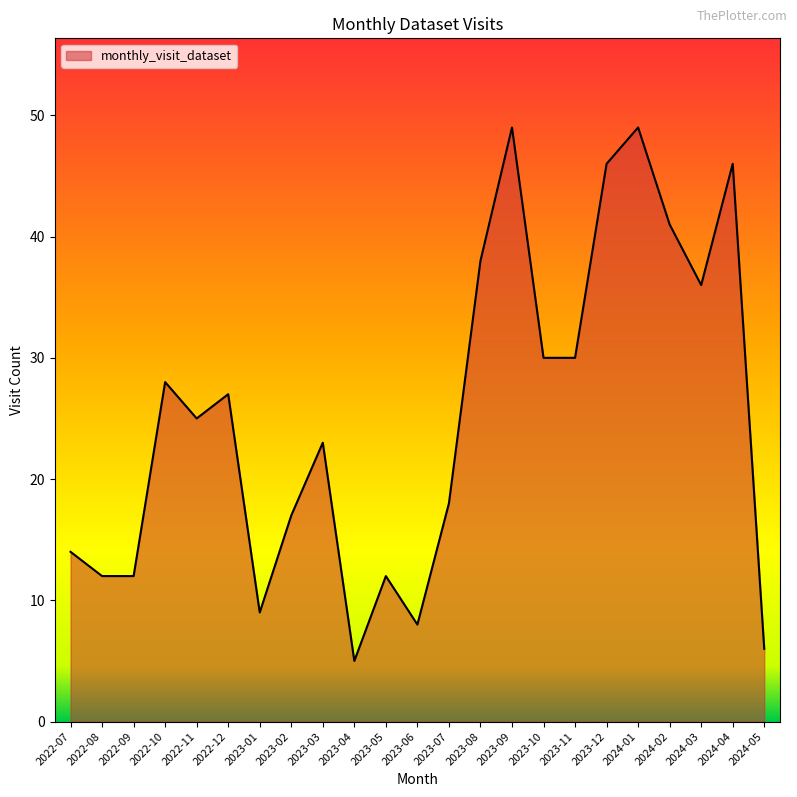

What is the difference between the maximum and minimum values?

44